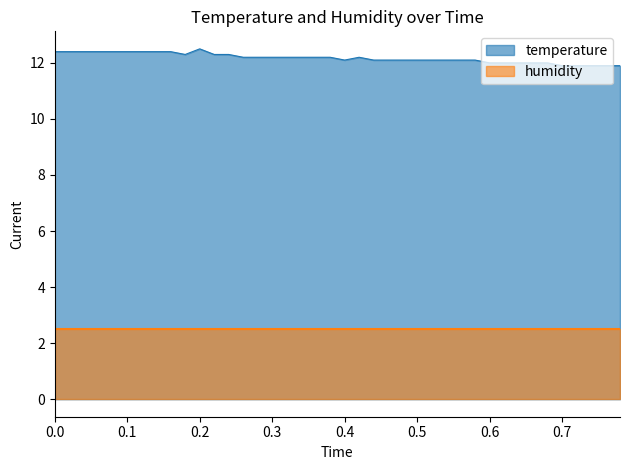

How many points are lower than both their immediate neighbors (excluding endpoints)?

2